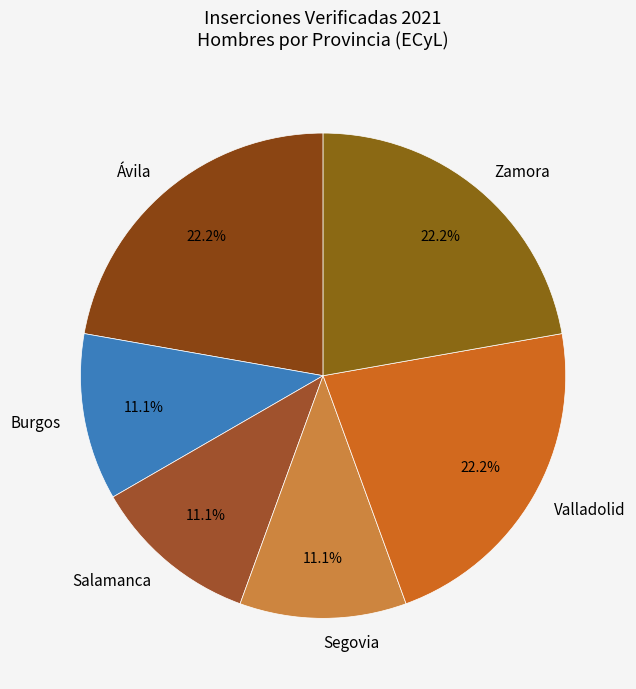

Which has a higher value, Burgos or Zamora?

Zamora